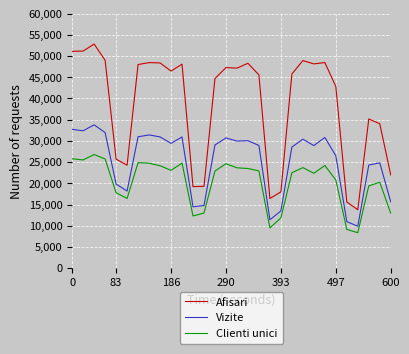

Which series has the largest total across all categories?

Afisari